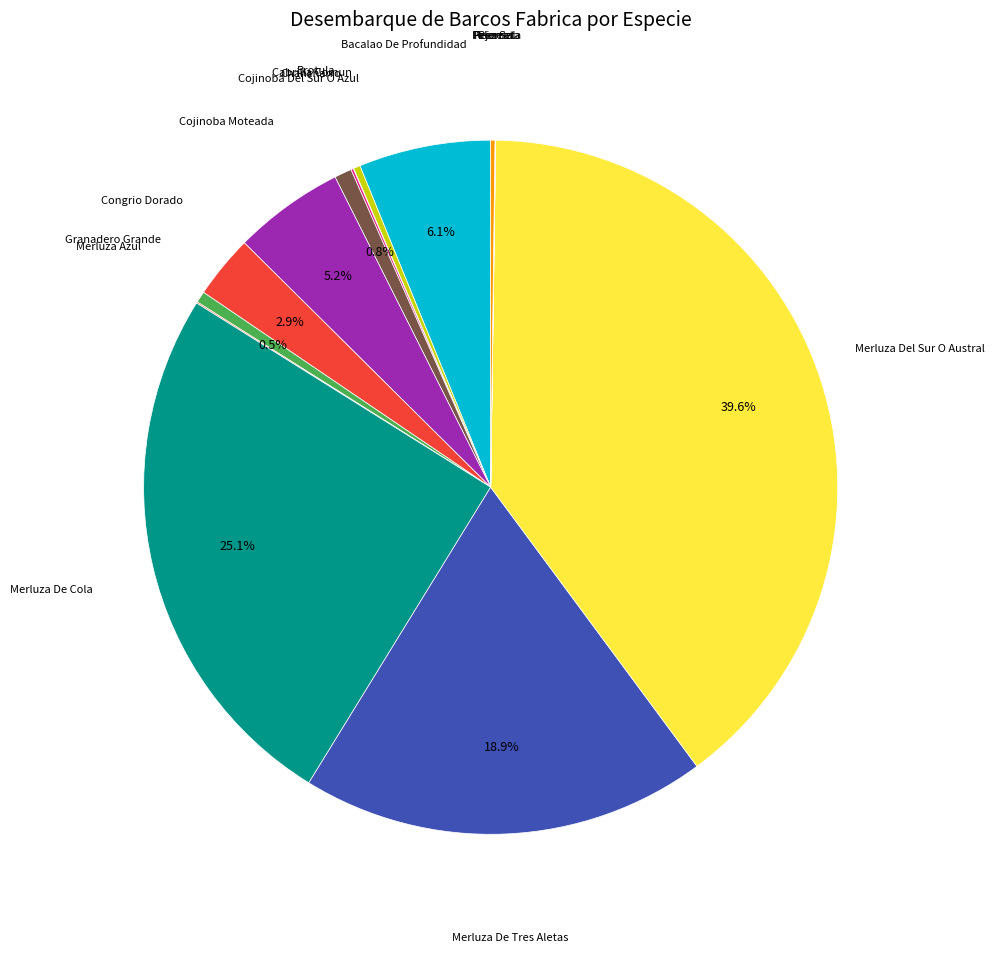

To the nearest percent, what is the average slice percentage?

6%